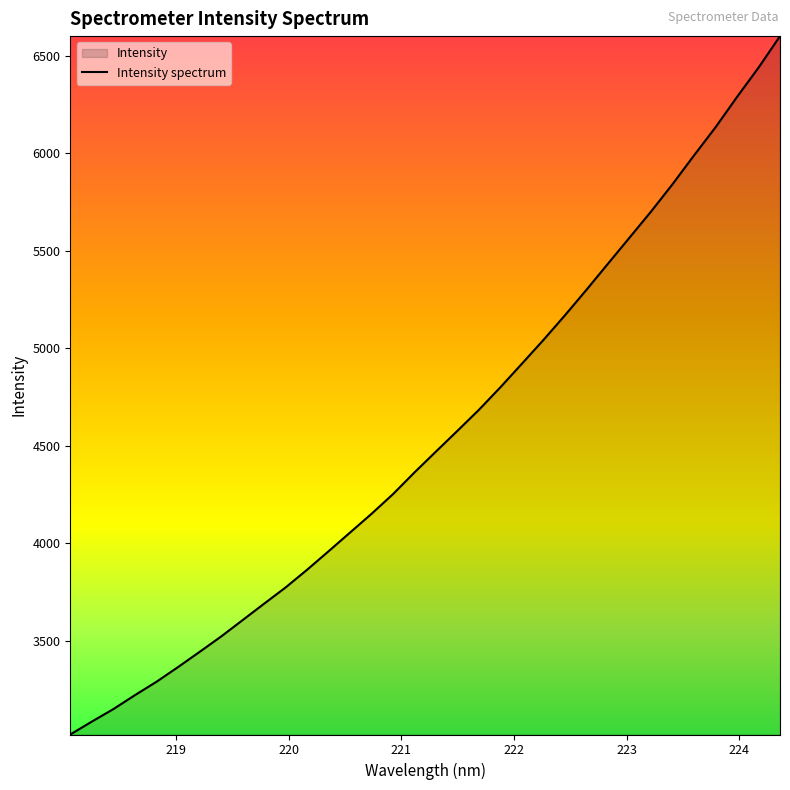

What is the difference between the maximum and minimum values?

3581.0